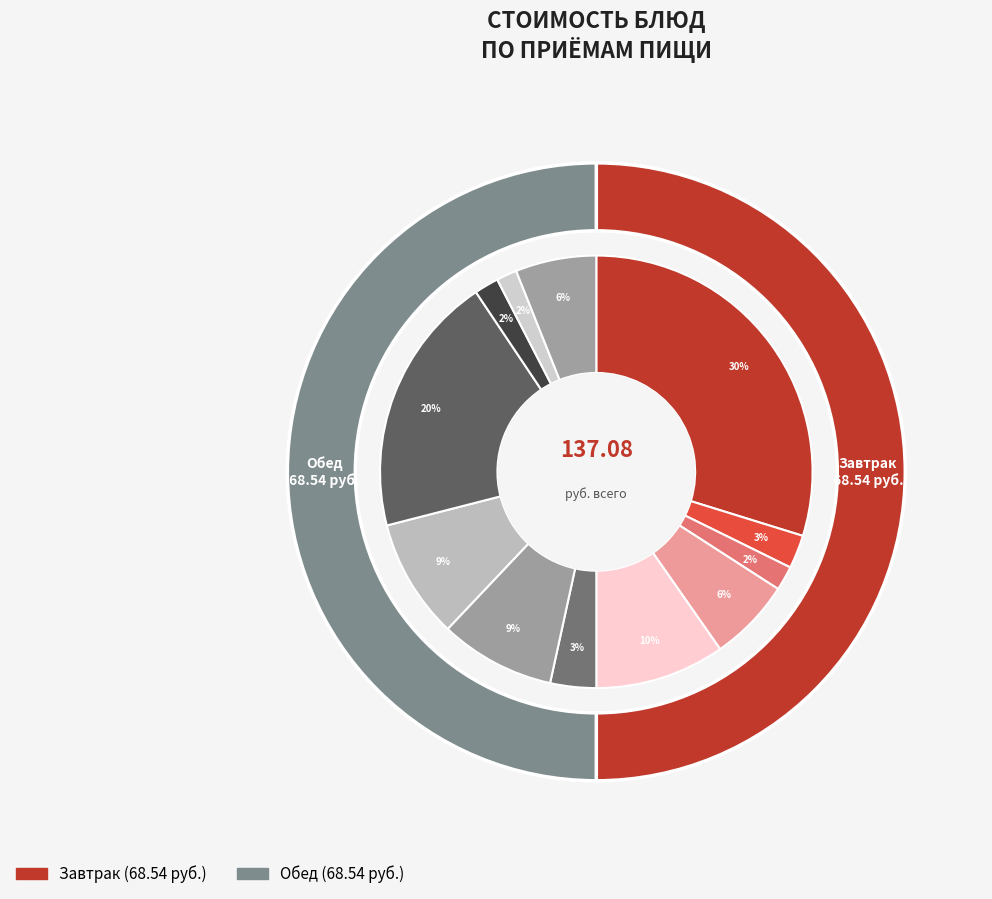

To the nearest percent, what is the difference between the Хлеб пшеничный (обед) and Чай с лимоном slice percentages?

4%